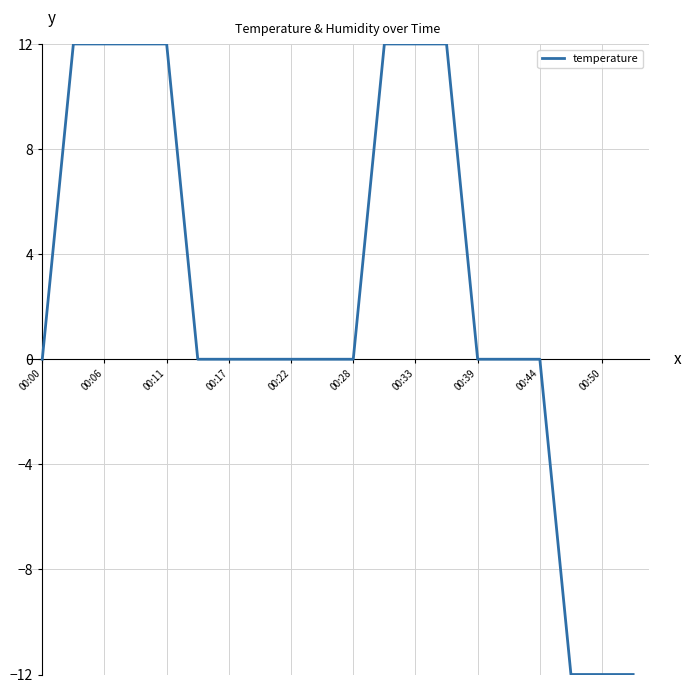

What is the maximum value shown in the chart?

12.0